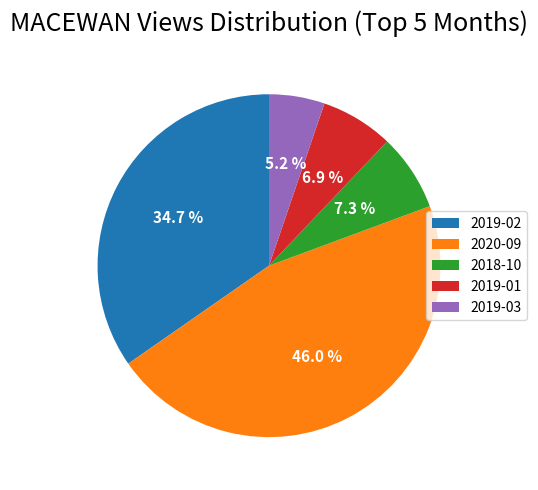

Which category has the biggest portion of the pie?

2020-09